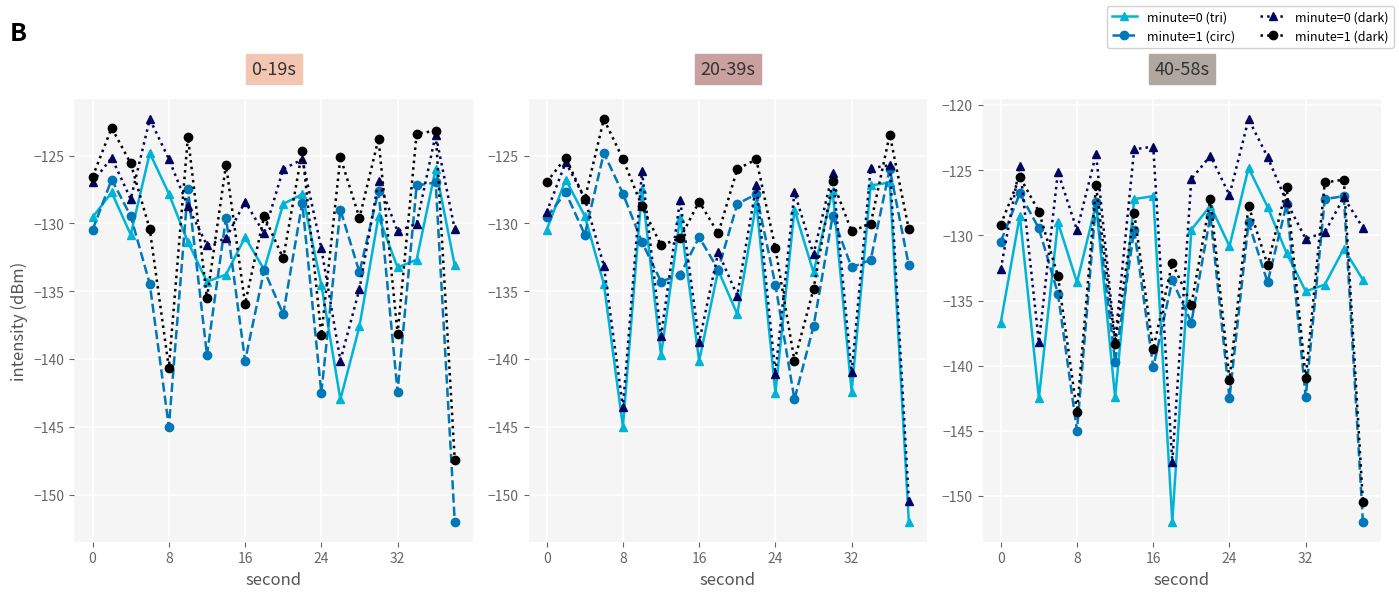

Does the chart display data point markers on the line(s)?

Yes